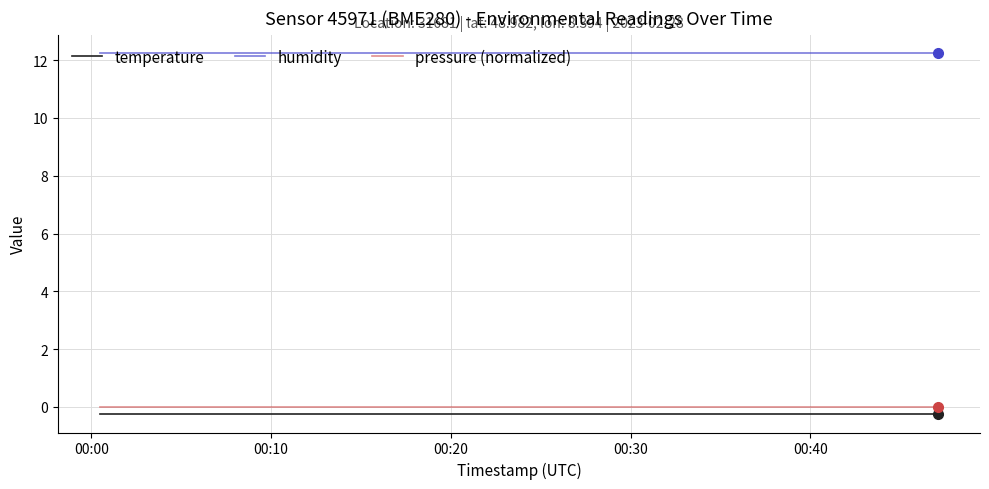

True or false: temperature and humidity intersect in this chart.

False